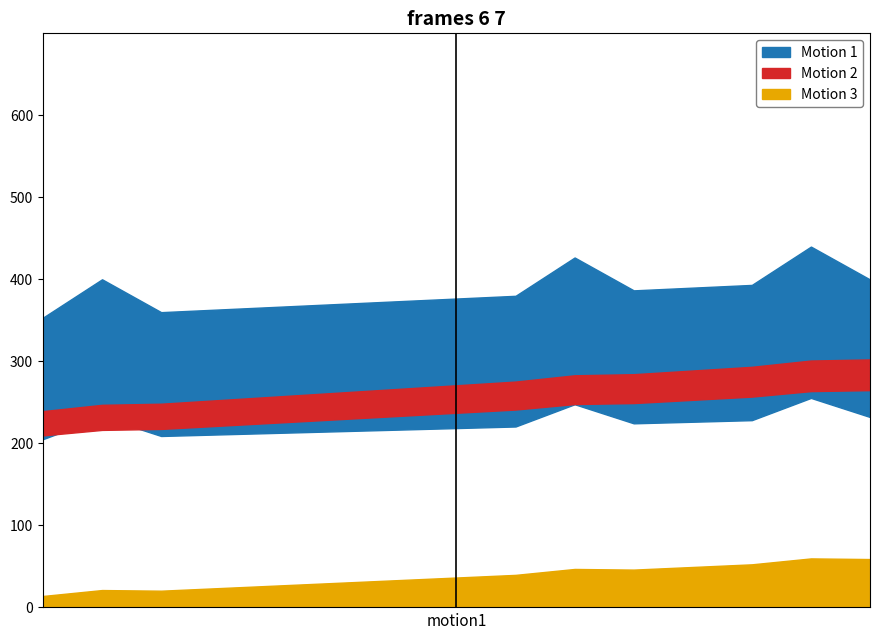

How many lines are shown in the chart?

1